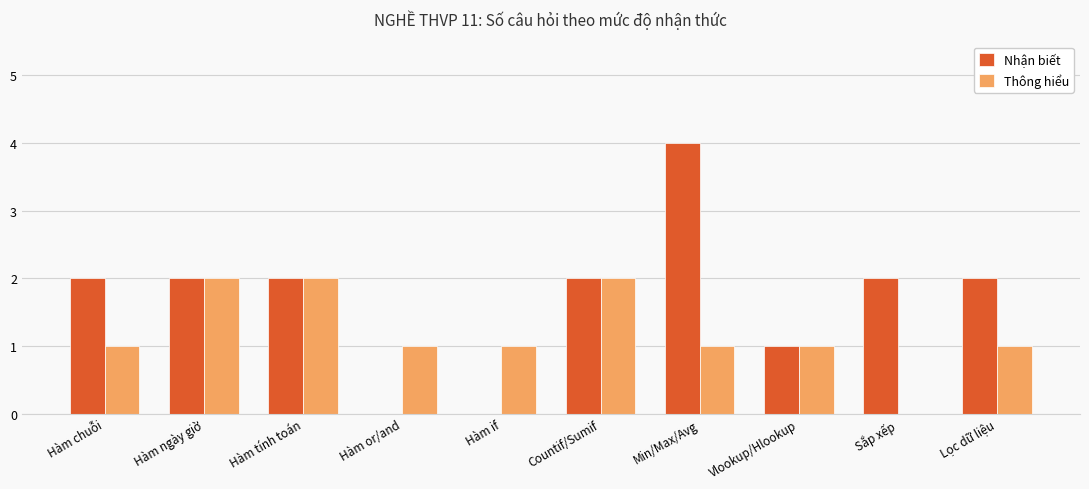

Between Countif/Sumif and Lọc dữ liệu, which series saw the biggest shift?

Thông hiểu